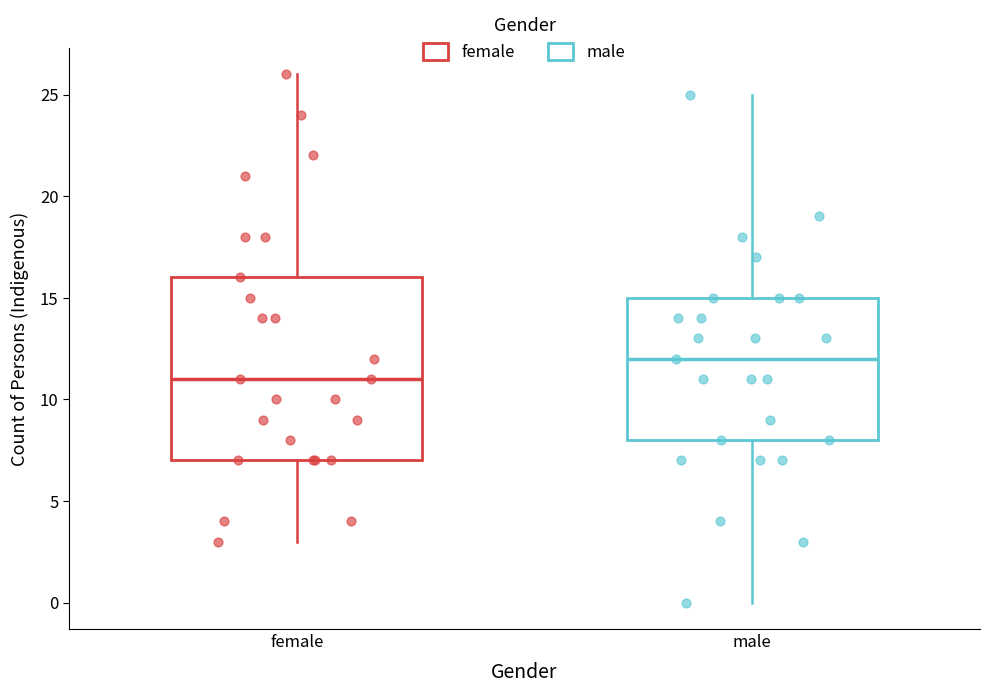

Where is the upper edge of the box for male on the y-axis? The values are not printed on the chart, so give them approximately, as read against the axis.

15